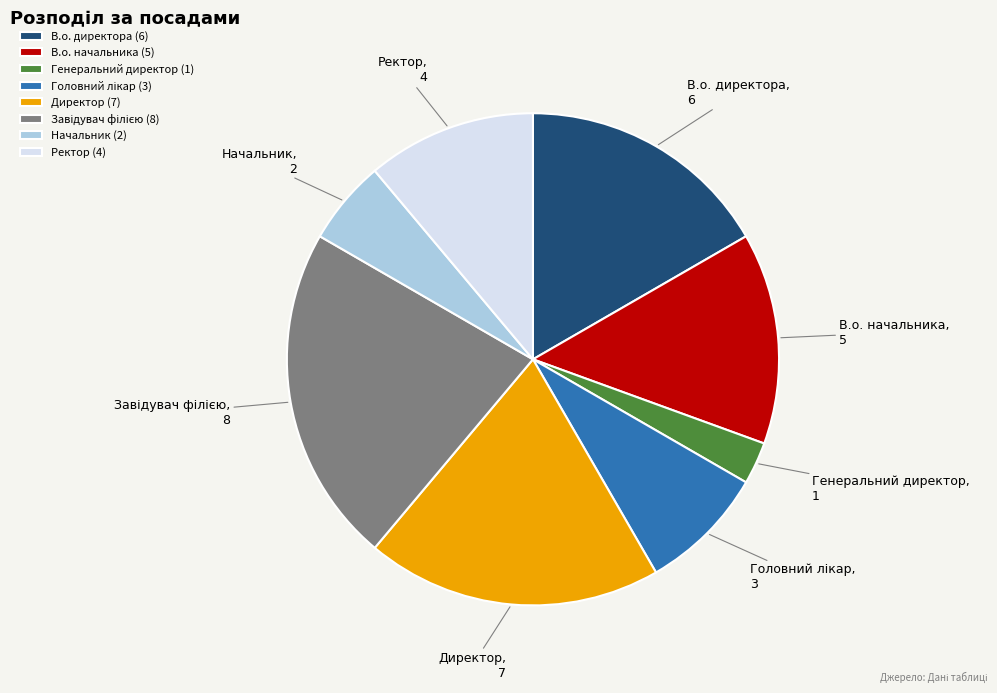

What is the smallest slice in the pie chart?

Генеральний директор